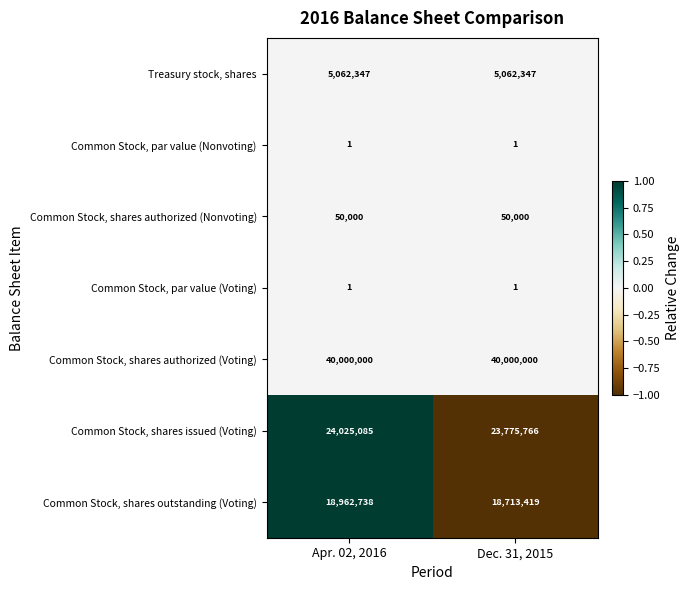

What is the spread (max minus min) of values at Apr. 02, 2016?

39999999